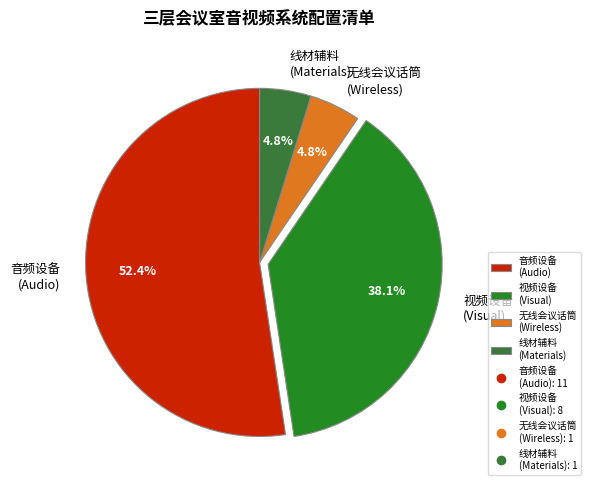

What is the majority slice?

音频设备 (Audio)